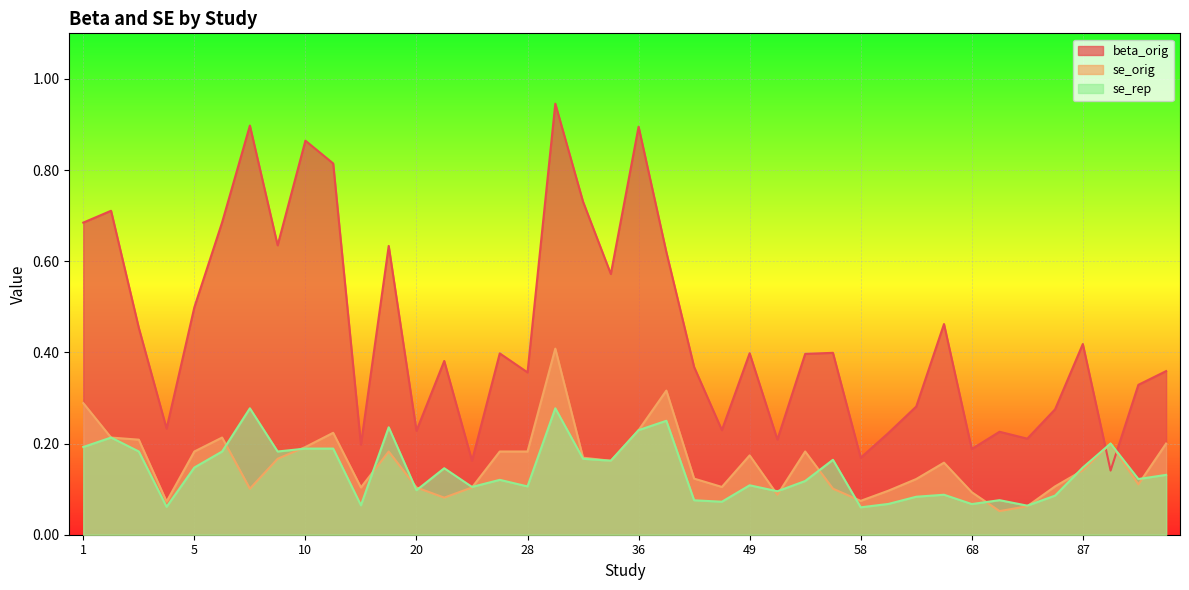

Reading right to left, extract all data points from this chart.

beta_orig: 94=0.4	93=0.3	89=0.1	87=0.4	81=0.3	72=0.2	71=0.2	68=0.2	65=0.5	63=0.3	61=0.2	58=0.2	56=0.4	53=0.4	52=0.2	49=0.4	48=0.2	44=0.4	37=0.6	36=0.9	33=0.6	32=0.7	29=0.9	28=0.4	27=0.4	26=0.2	24=0.4	20=0.2	19=0.6	15=0.2	11=0.8	10=0.9	8=0.6	7=0.9	6=0.7	5=0.5	4=0.2	3=0.5	2=0.7	1=0.7
se_orig: 94=0.2	93=0.1	89=0.2	87=0.1	81=0.1	72=0.1	71=0.1	68=0.1	65=0.2	63=0.1	61=0.1	58=0.1	56=0.1	53=0.2	52=0.1	49=0.2	48=0.1	44=0.1	37=0.3	36=0.2	33=0.2	32=0.2	29=0.4	28=0.2	27=0.2	26=0.1	24=0.1	20=0.1	19=0.2	15=0.1	11=0.2	10=0.2	8=0.2	7=0.1	6=0.2	5=0.2	4=0.1	3=0.2	2=0.2	1=0.3
se_rep: 94=0.1	93=0.1	89=0.2	87=0.1	81=0.1	72=0.1	71=0.1	68=0.1	65=0.1	63=0.1	61=0.1	58=0.1	56=0.2	53=0.1	52=0.1	49=0.1	48=0.1	44=0.1	37=0.2	36=0.2	33=0.2	32=0.2	29=0.3	28=0.1	27=0.1	26=0.1	24=0.1	20=0.1	19=0.2	15=0.1	11=0.2	10=0.2	8=0.2	7=0.3	6=0.2	5=0.1	4=0.1	3=0.2	2=0.2	1=0.2